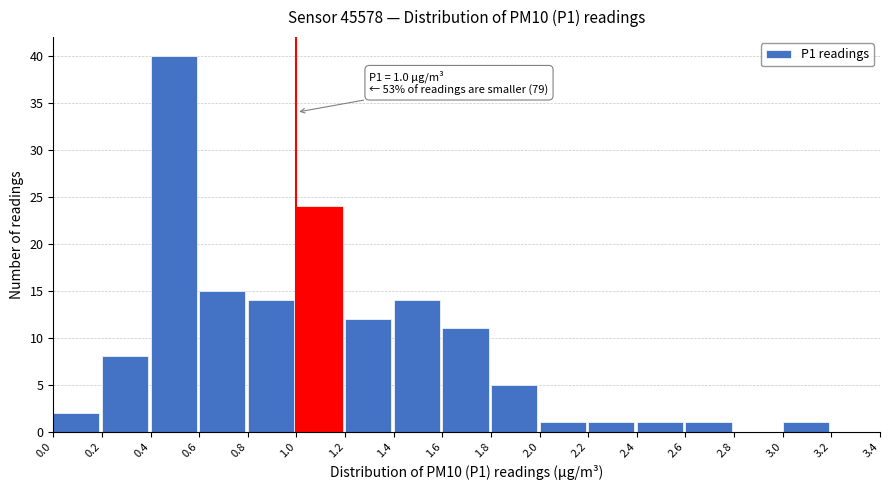

Which range on the x-axis has the tallest bar?

0.4 to 0.6